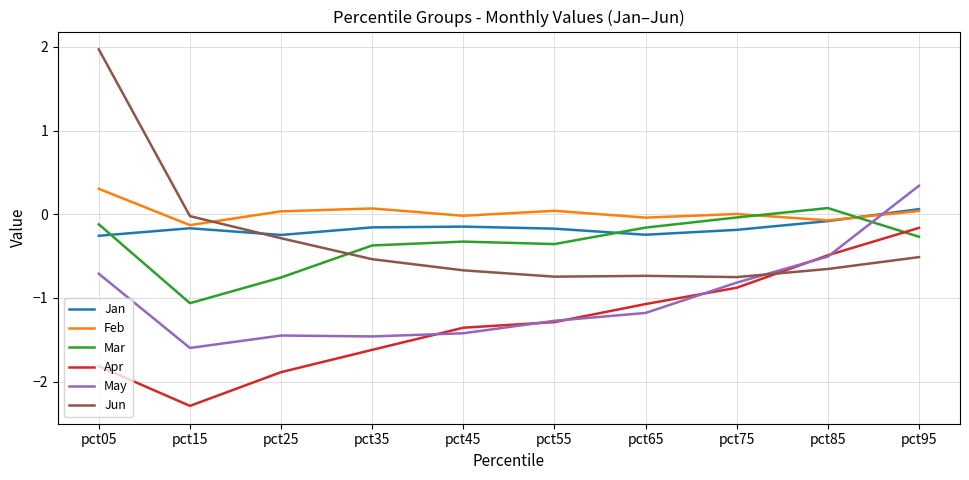

Which series has the largest range (max minus min)?

Jun